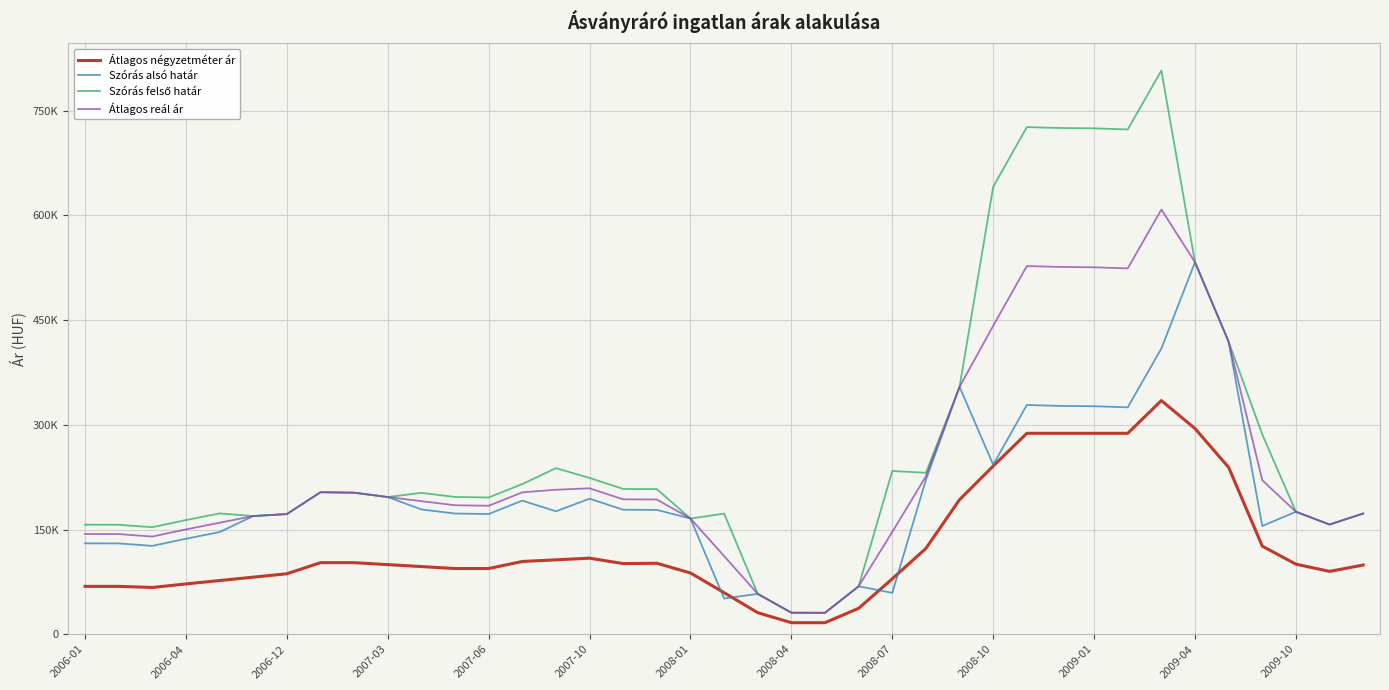

True or false: Szórás alsó határ and Átlagos reál ár intersect in this chart.

False